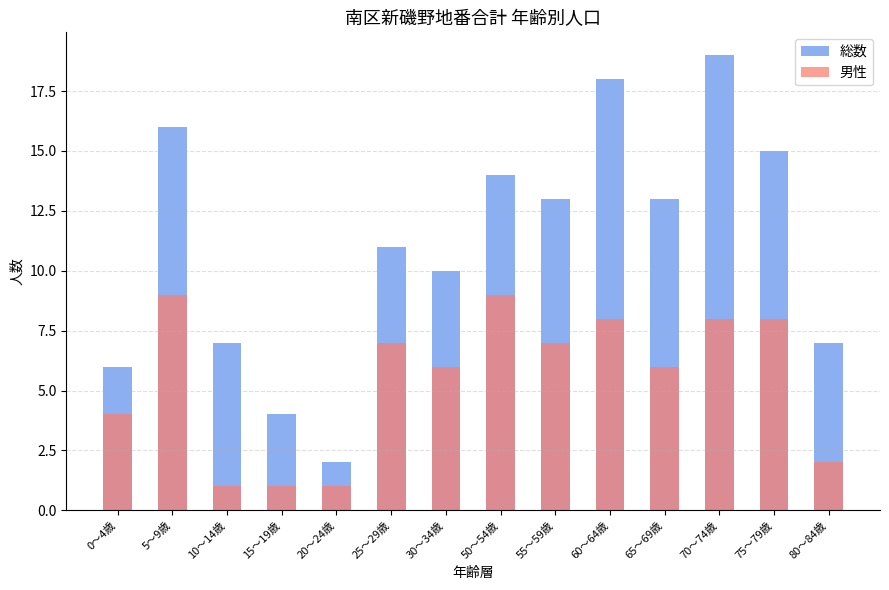

What is the difference between the 男性 values at 80～84歳 and 50～54歳?

7